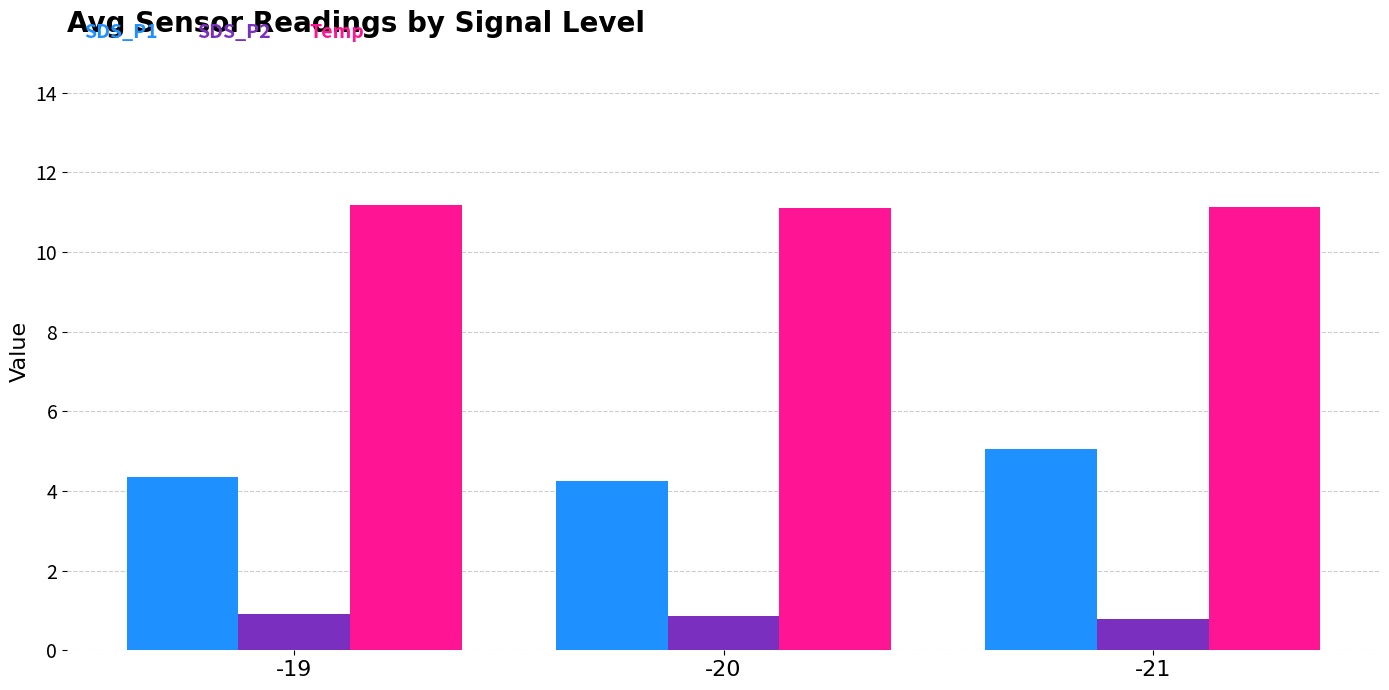

What is the difference between the maximum and minimum values in the SDS_P1 series?

0.8